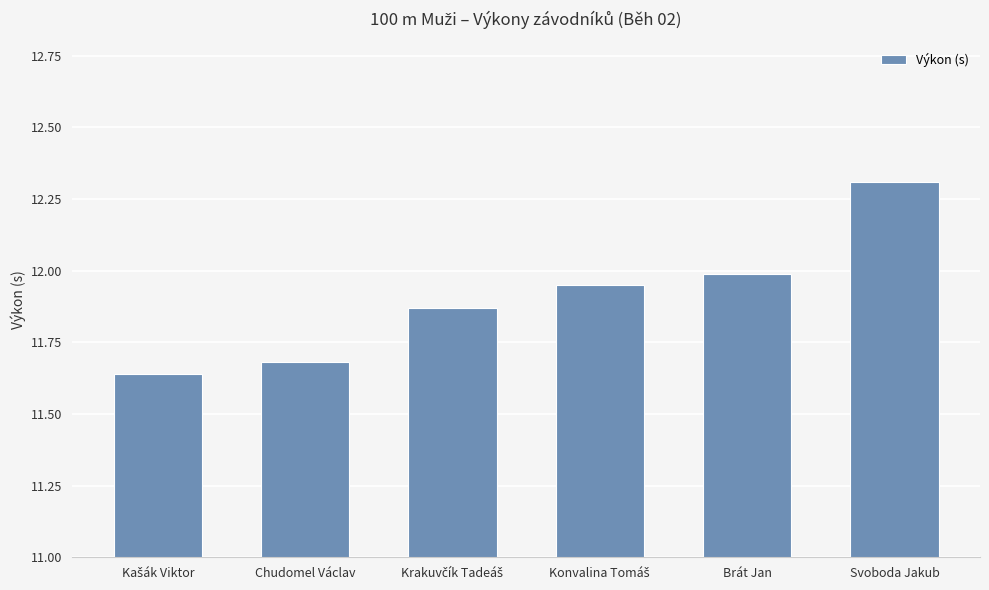

What is the sum of the values at Chudomel Václav and Brát Jan?

23.7